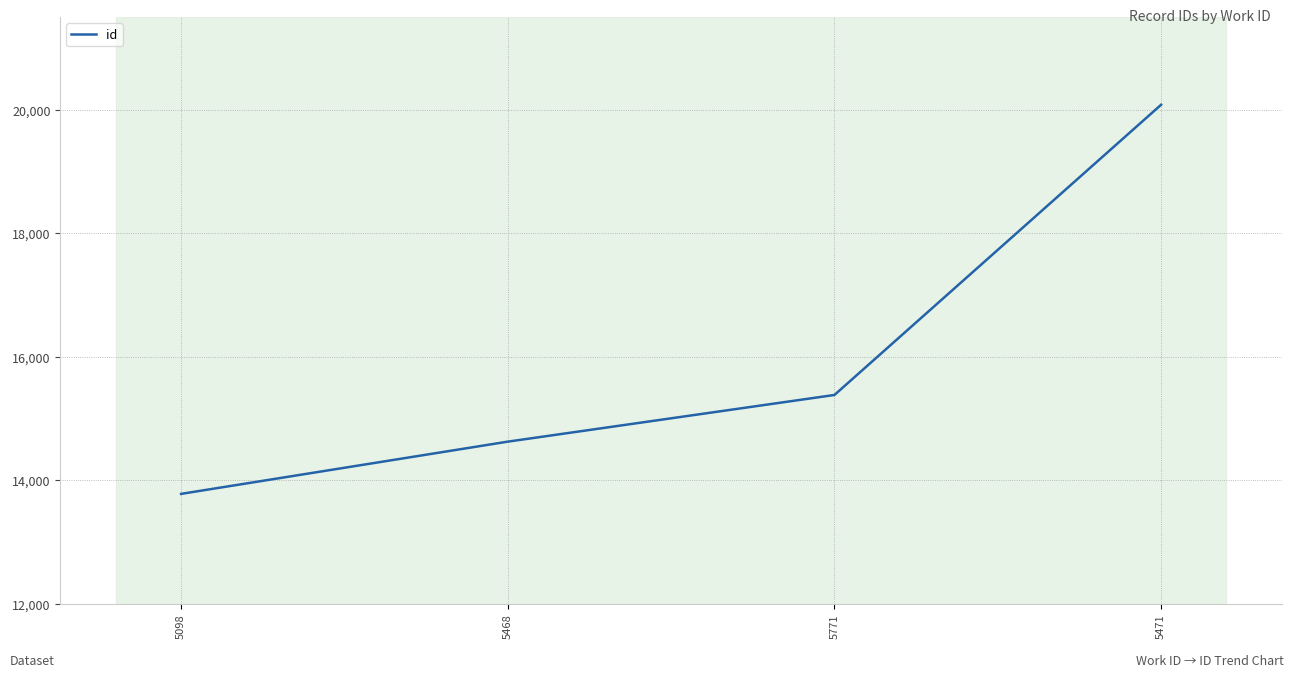

Where is the data nearest to the value 16927?

5771